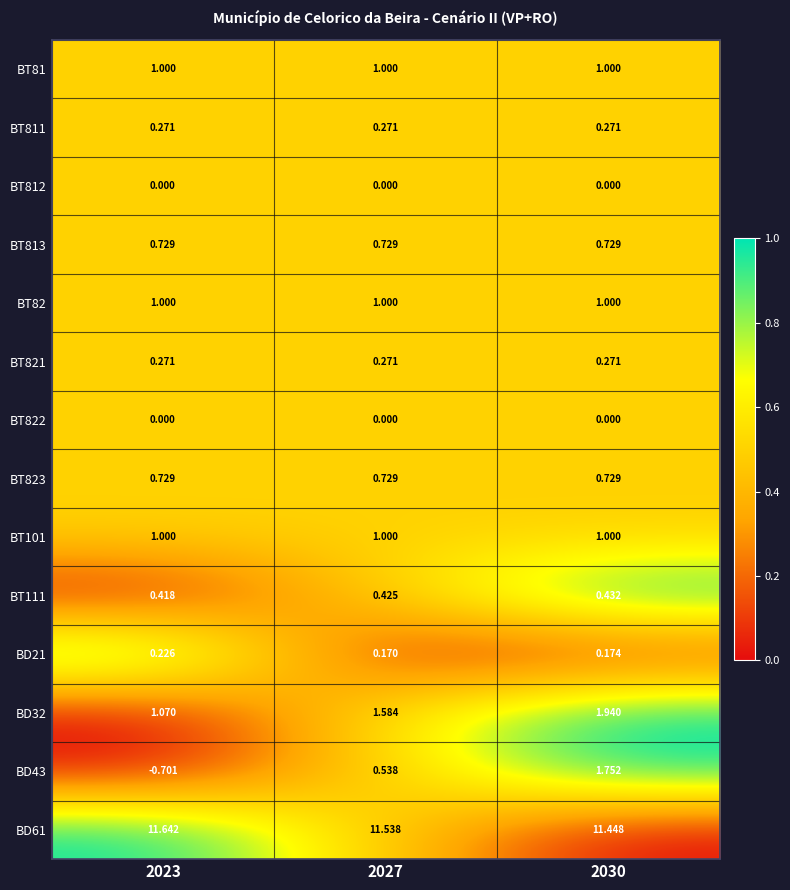

Is the value of BD21 at 2030 greater than the value of BT812 at 2027?

Yes